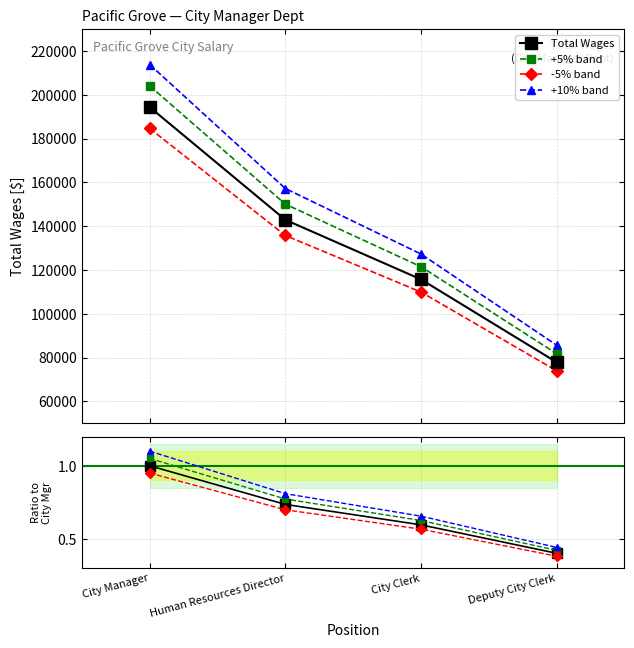

Which series has the widest spread of values?

+10% band